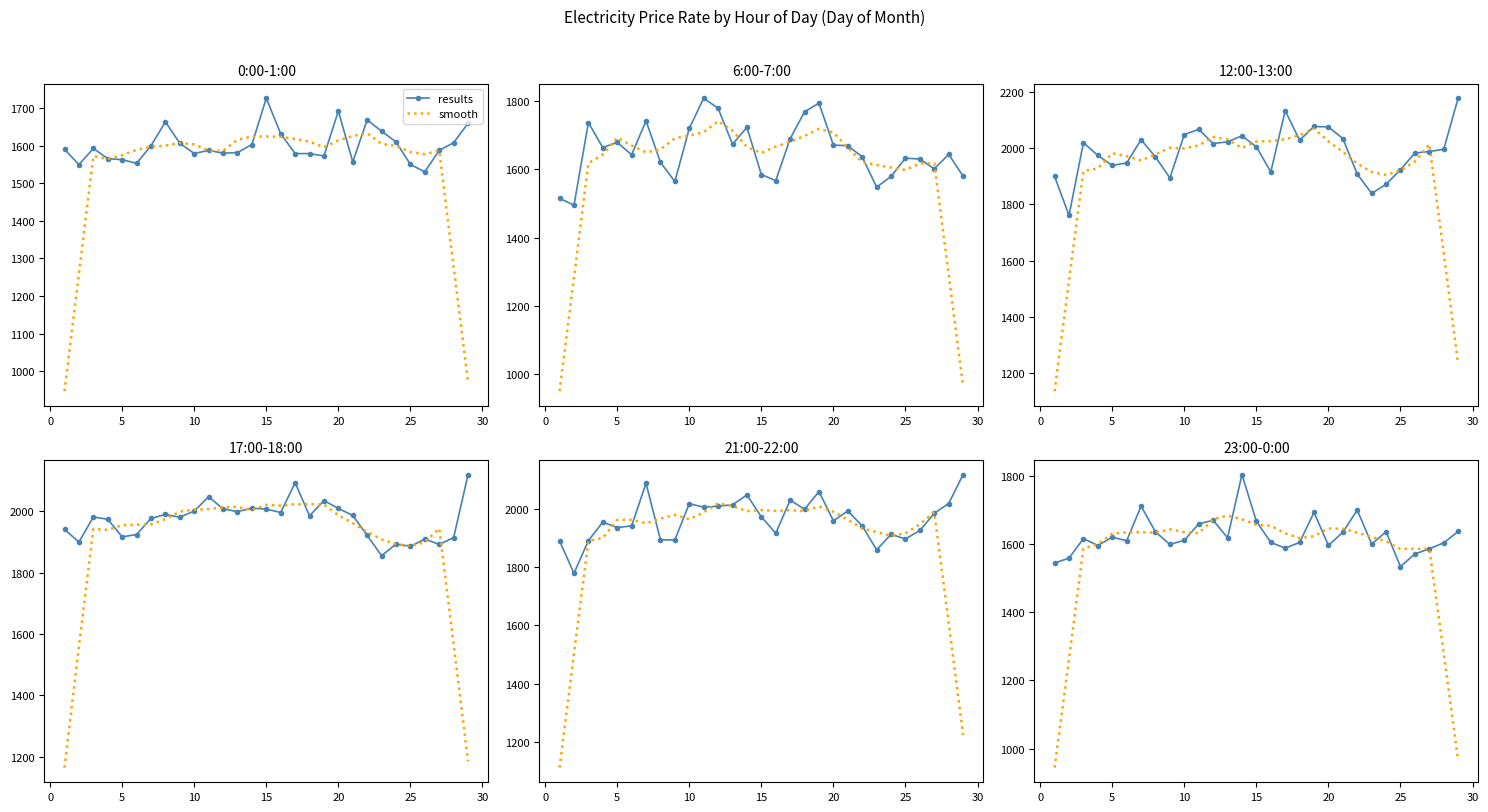

Which series has the largest total across all categories?

results